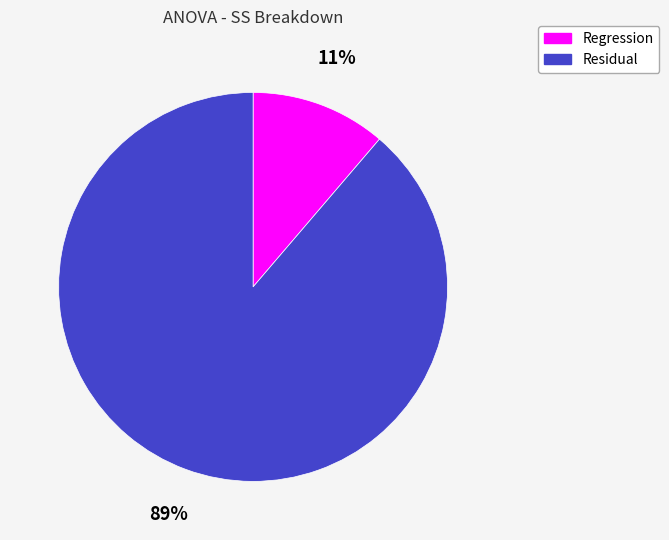

To the nearest percent, what is the combined percentage of Regression and Residual?

100%